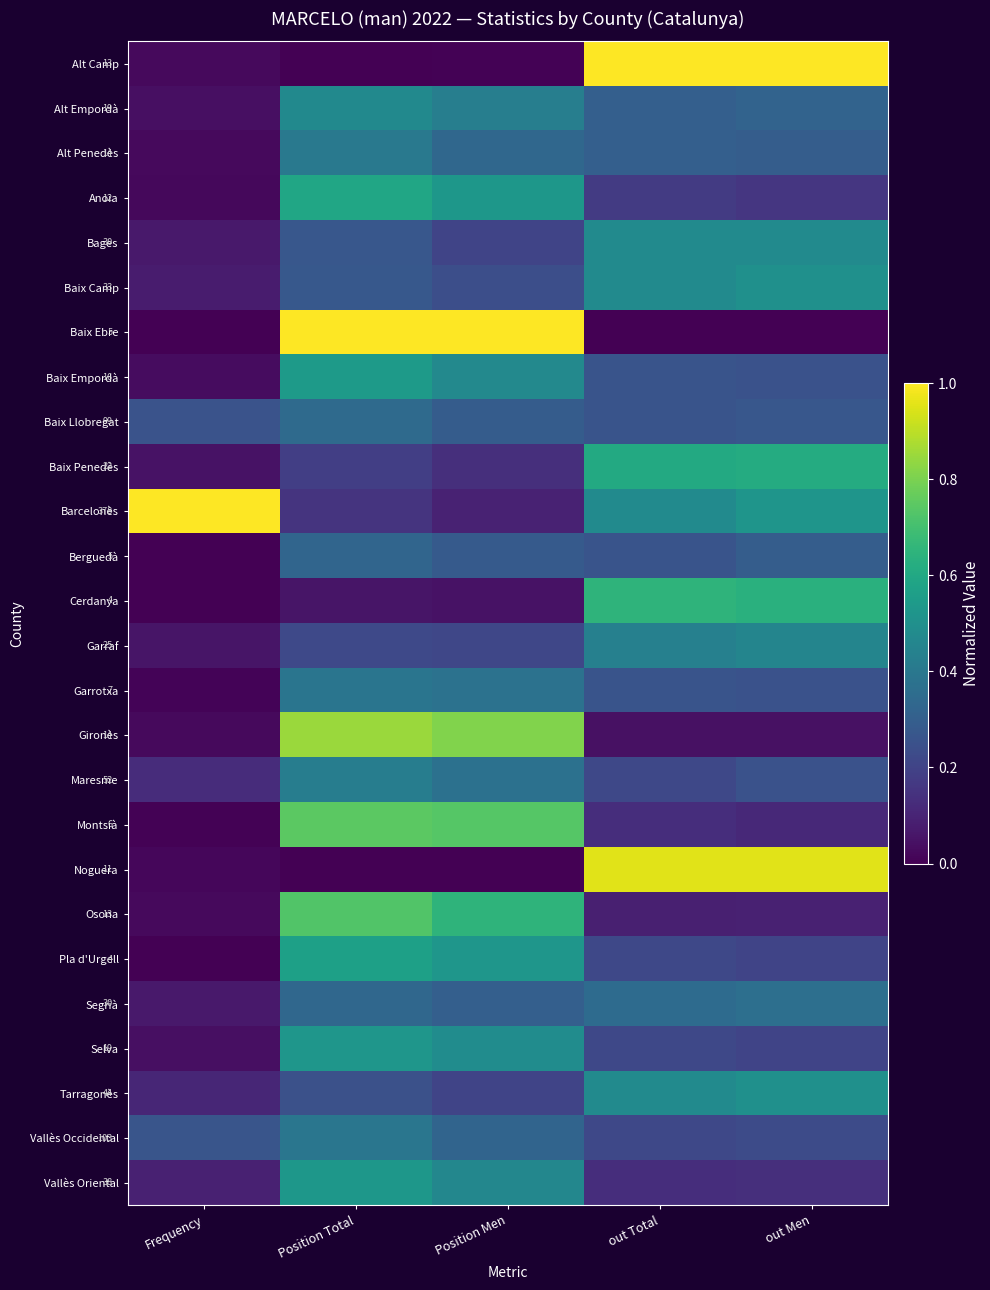

Rank the series by their maximum value, from lowest to highest.

Berguedà, Baix Llobregat, Segrià, Garrotxa, Vallès Occidental, Alt Penedès, Maresme, Garraf, Alt Empordà, Bages, Baix Camp, Tarragonès, Selva, Vallès Oriental, Baix Empordà, Pla d'Urgell, Anoia, Baix Penedès, Cerdanya, Osona, Montsià, Gironès, Noguera, Alt Camp, Baix Ebre, Barcelonès